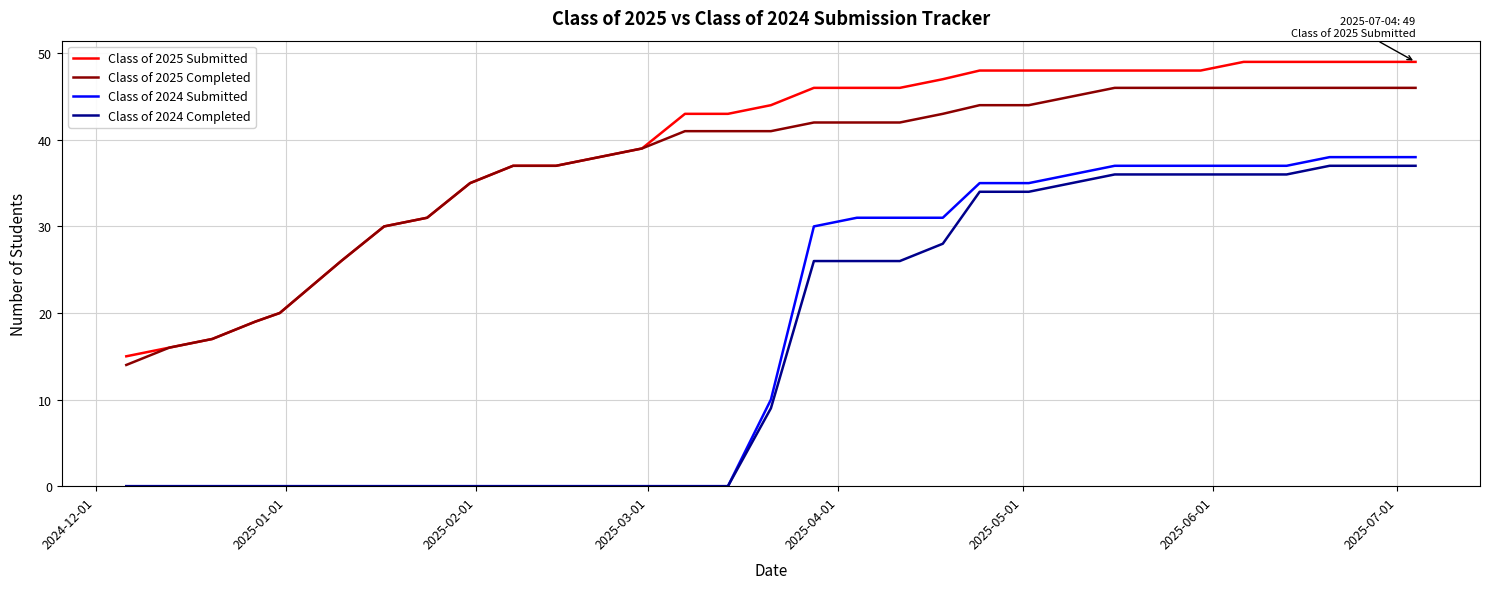

How many lines are shown in the chart?

4